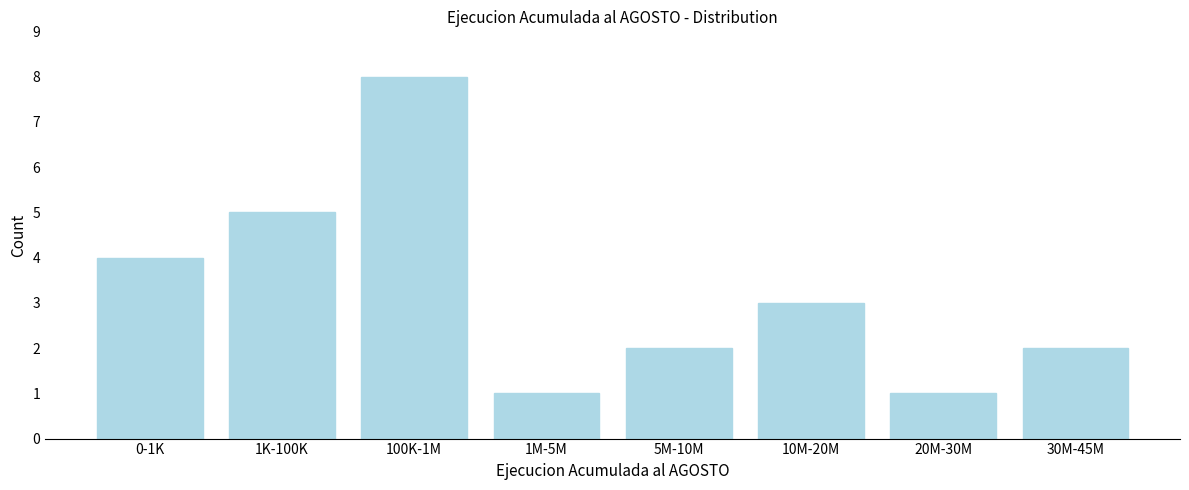

Reading left to right, what are all the values shown in this chart?

0-1K=4	1K-100K=5	100K-1M=8	1M-5M=1	5M-10M=2	10M-20M=3	20M-30M=1	30M-45M=2